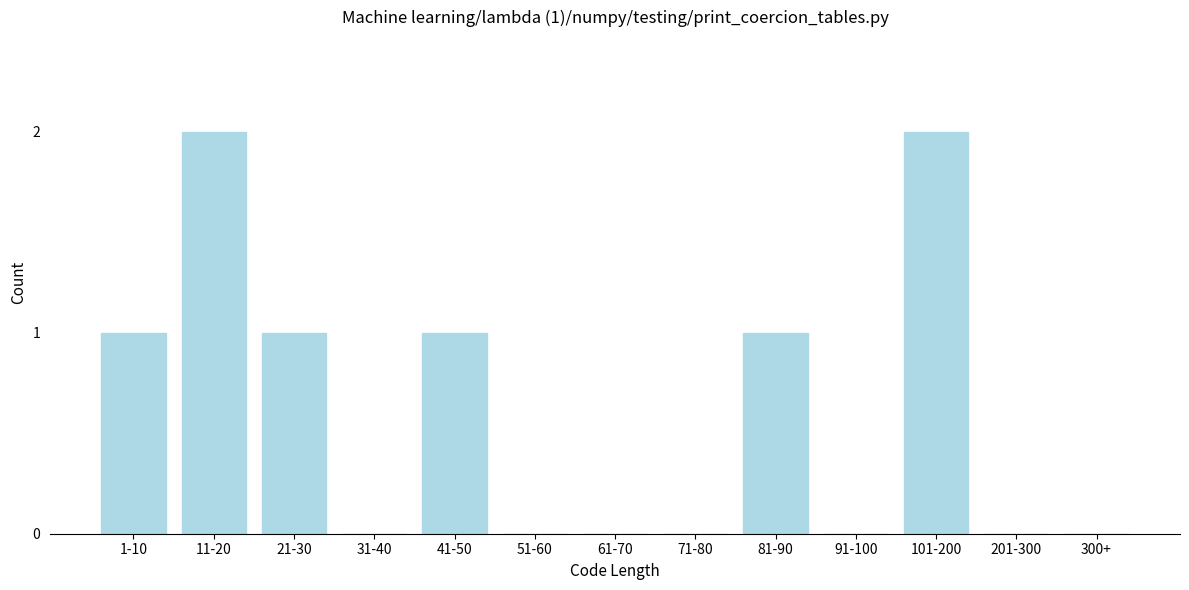

Reading left to right, what are all the values shown in this chart?

1-10=1	11-20=2	21-30=1	31-40=0	41-50=1	51-60=0	61-70=0	71-80=0	81-90=1	91-100=0	101-200=2	201-300=0	300+=0